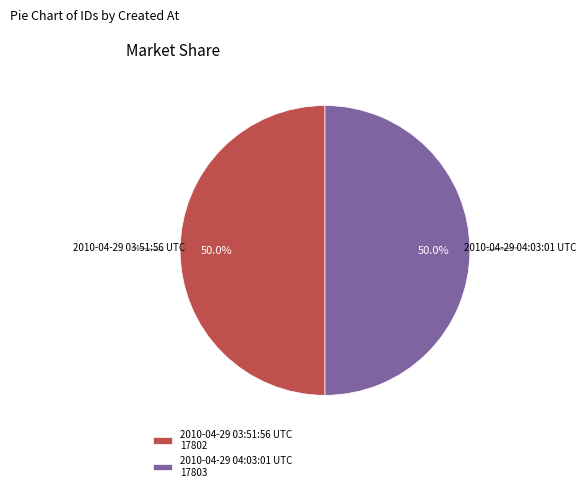

What is the total percentage of 2010-04-29 04:03:01 UTC 17803 and 2010-04-29 03:51:56 UTC 17802?

100.0%